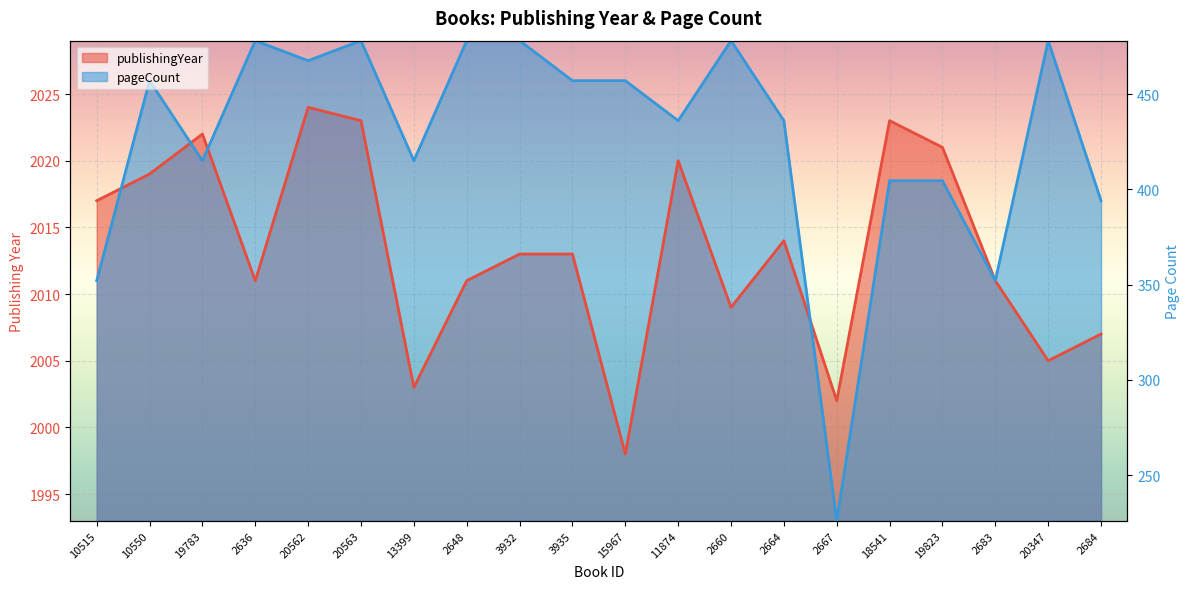

Where do pageCount and publishingYear first cross each other?

10515 and 10550